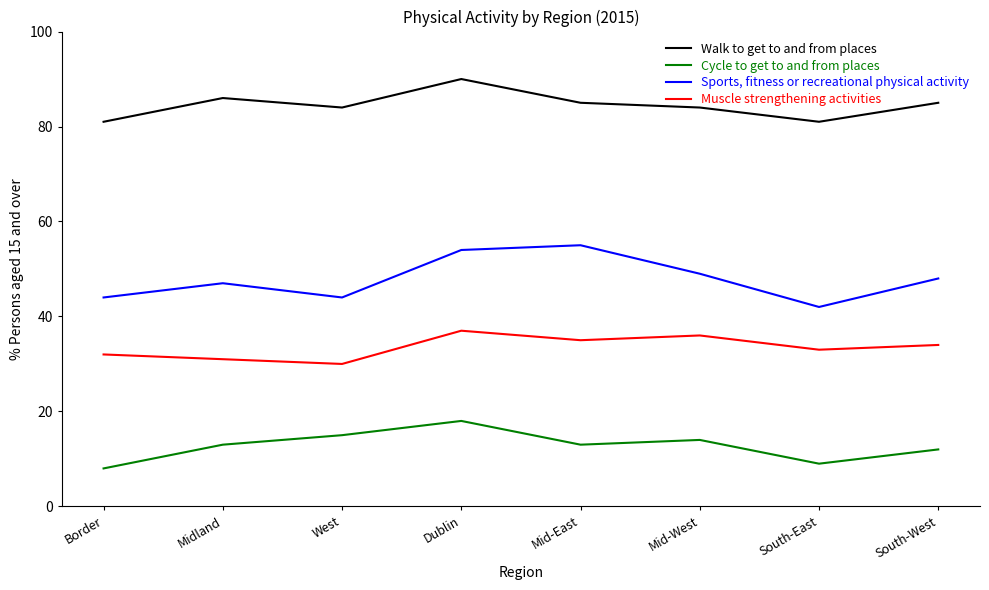

What is the maximum value for Sports, fitness or recreational physical activity?

55